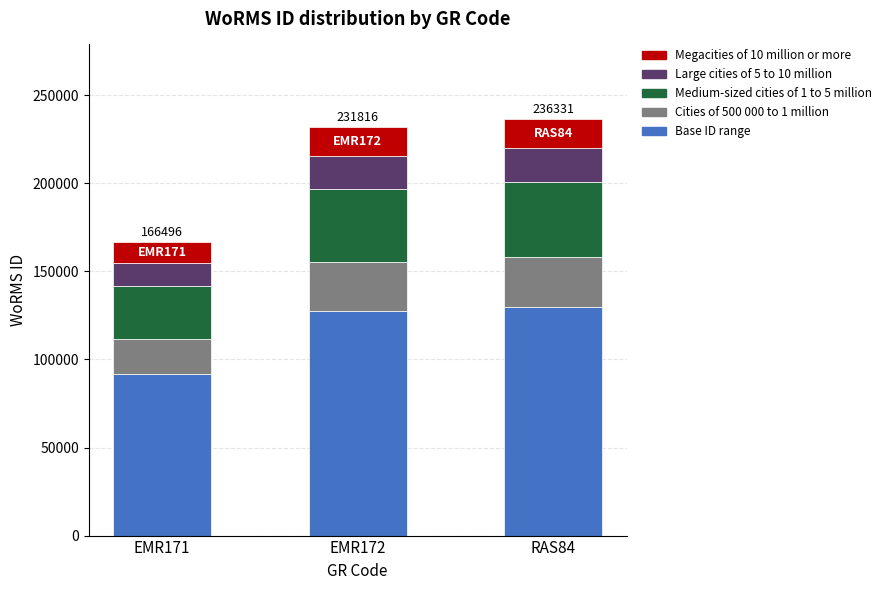

The value of Base ID range at EMR171 is 91572.8. True or false?

True